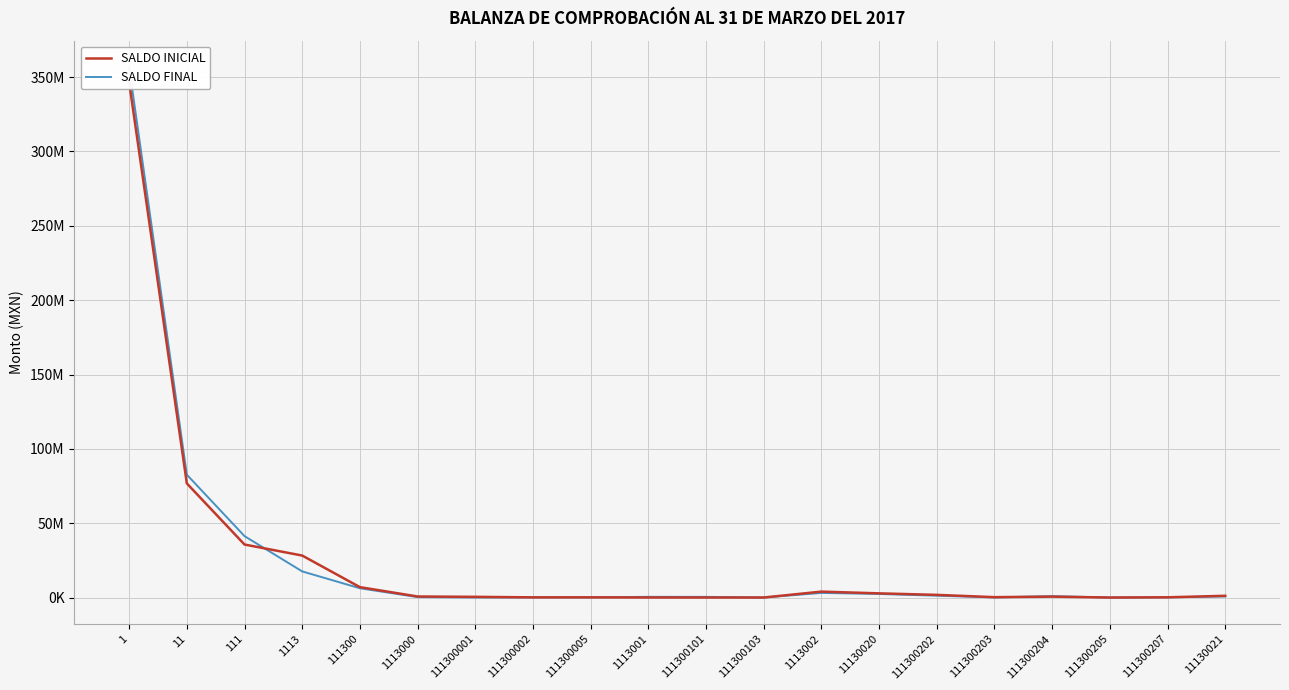

What is the greatest value displayed?

356699988.2